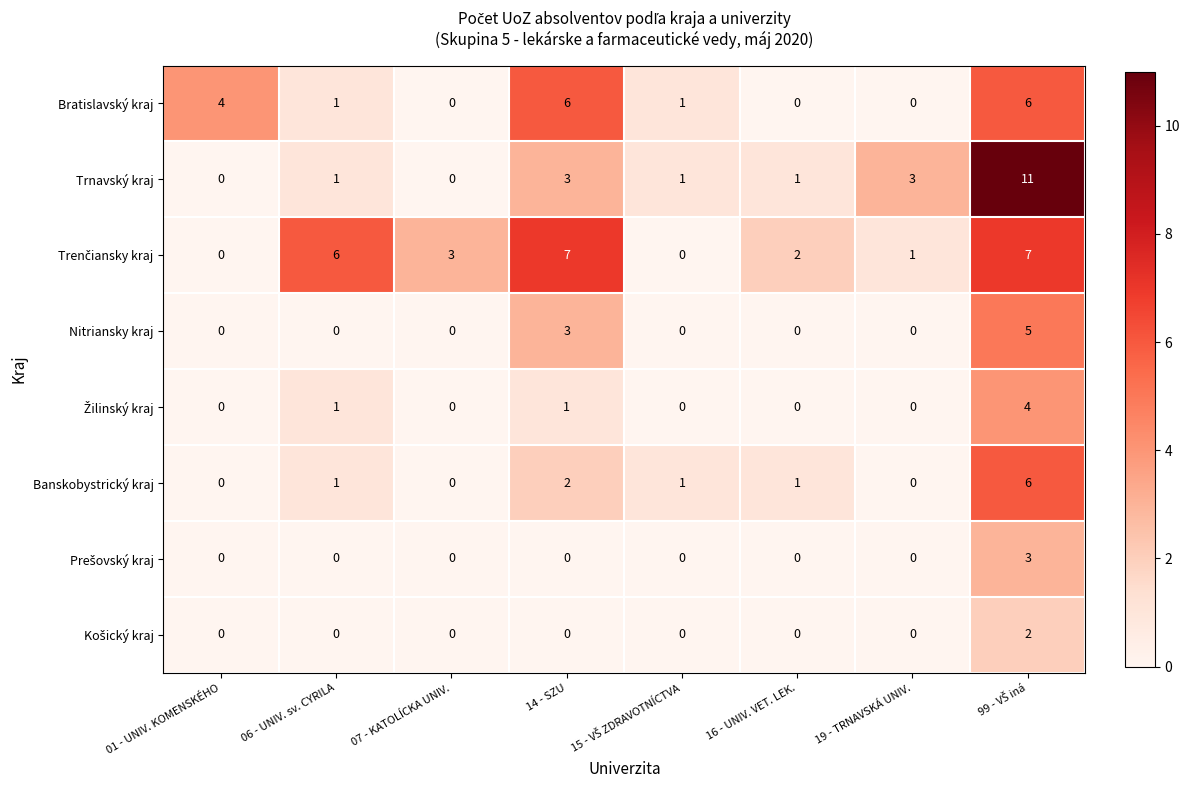

At how many categories does at least one series exceed 9?

1